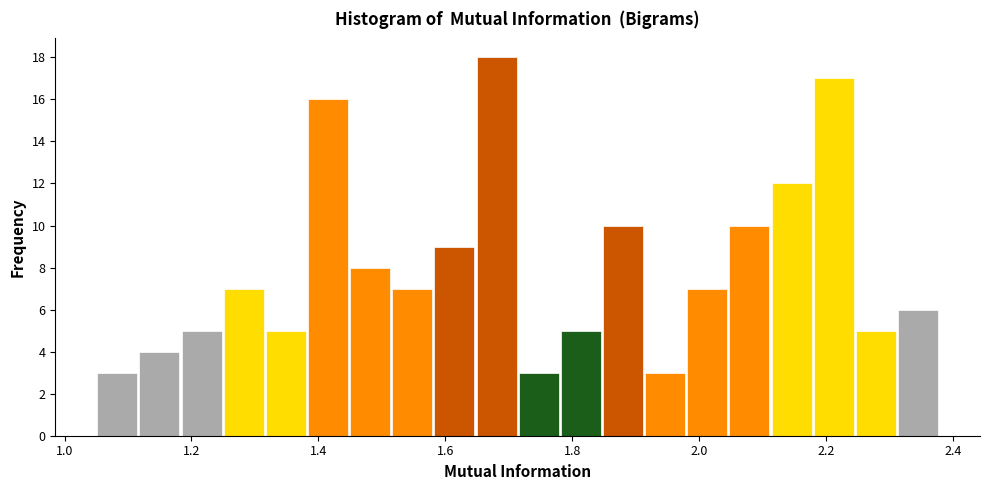

Read against the x-axis, roughly where is the centre of the tallest bar?

1.68